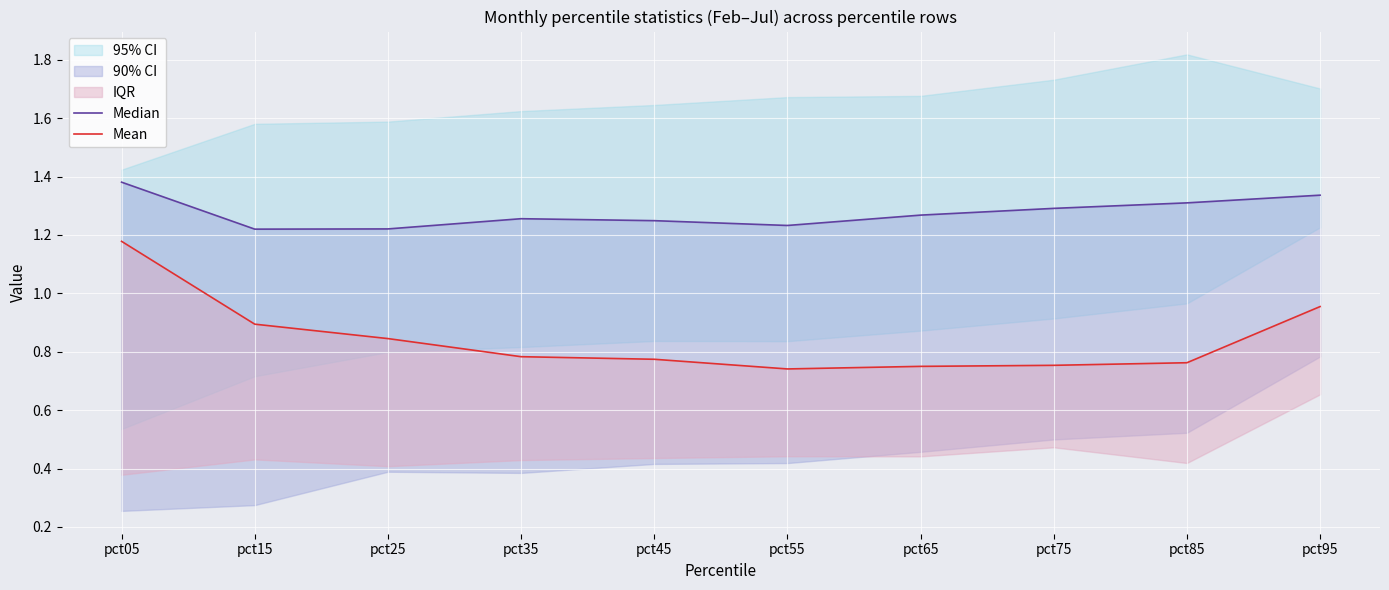

What is the value of the Median point at the 8th from the left?

1.3